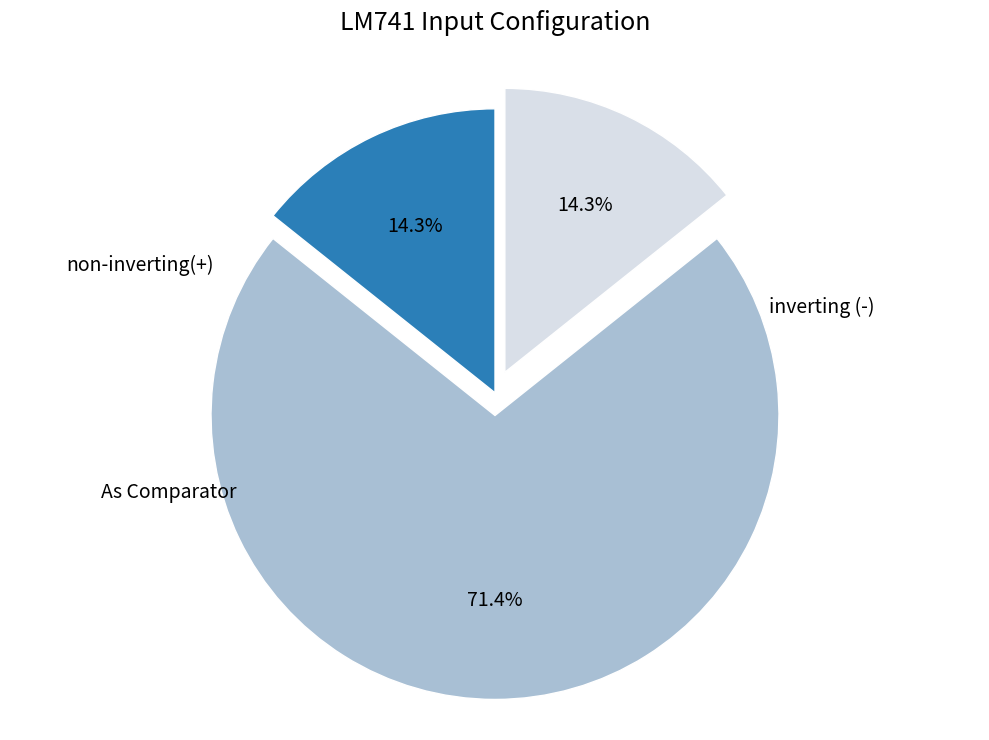

How many segments does this pie chart have?

3